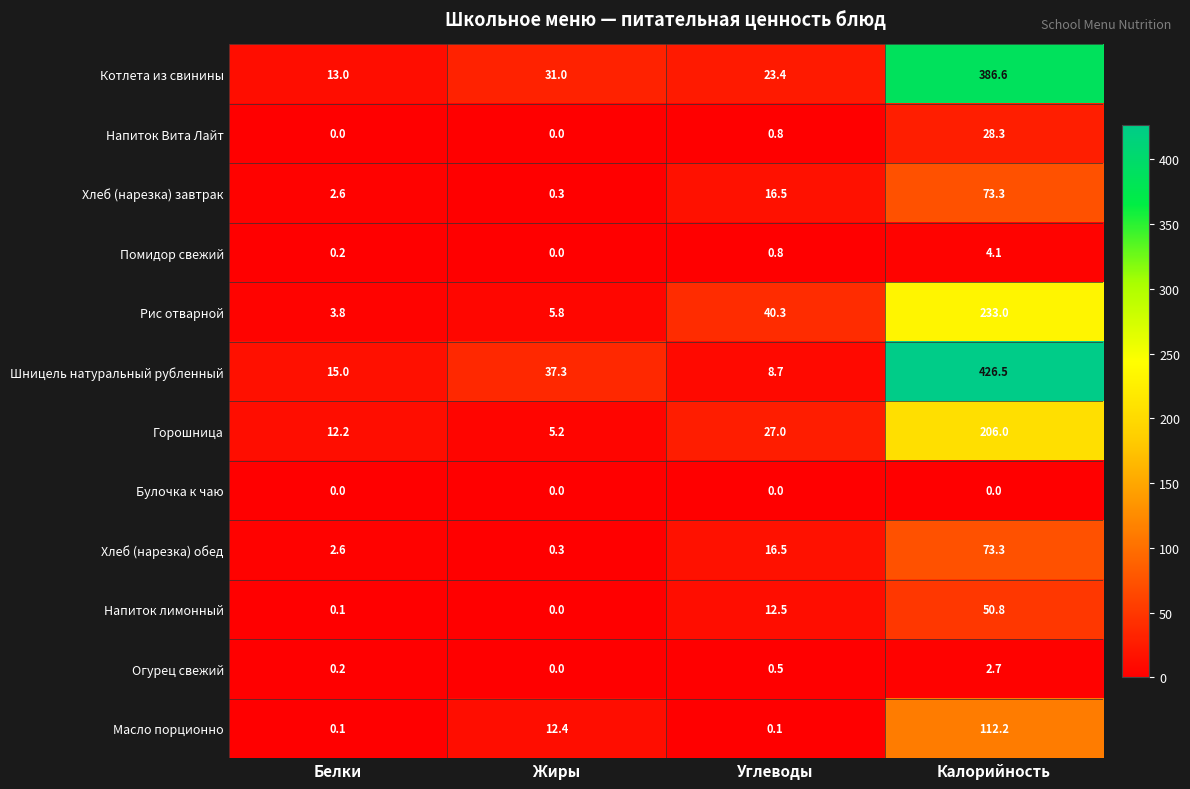

Which label corresponds to the largest value in the chart?

Калорийность